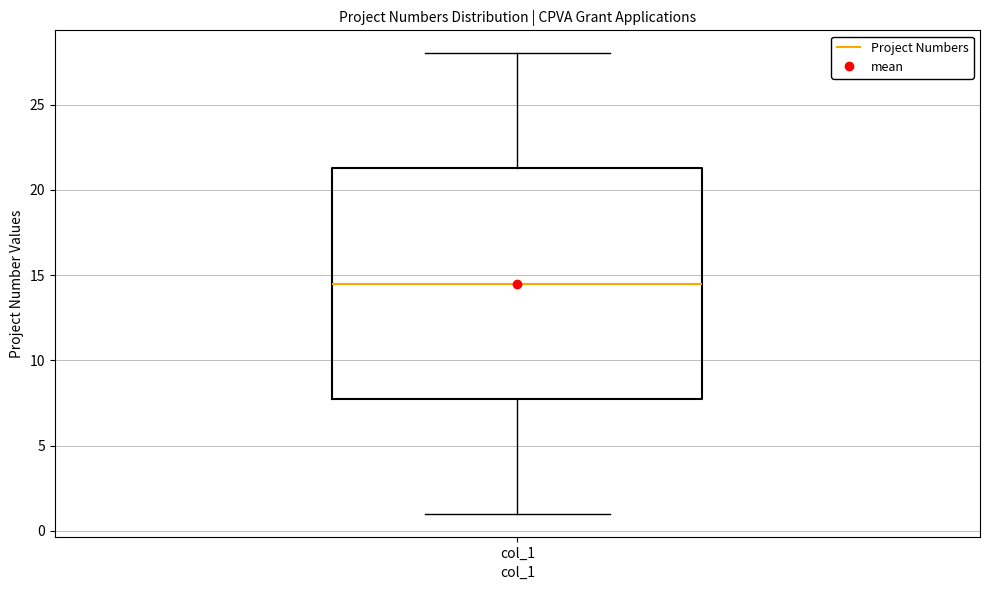

Transcribe this box plot: give where the median line is, the range the box spans, and where the two whiskers end, as read against the y-axis. The values are not printed on the chart, so give them approximately, as read against the axis.

median 14.5, box 8.0 to 21.5, whiskers 1.0 to 28.0